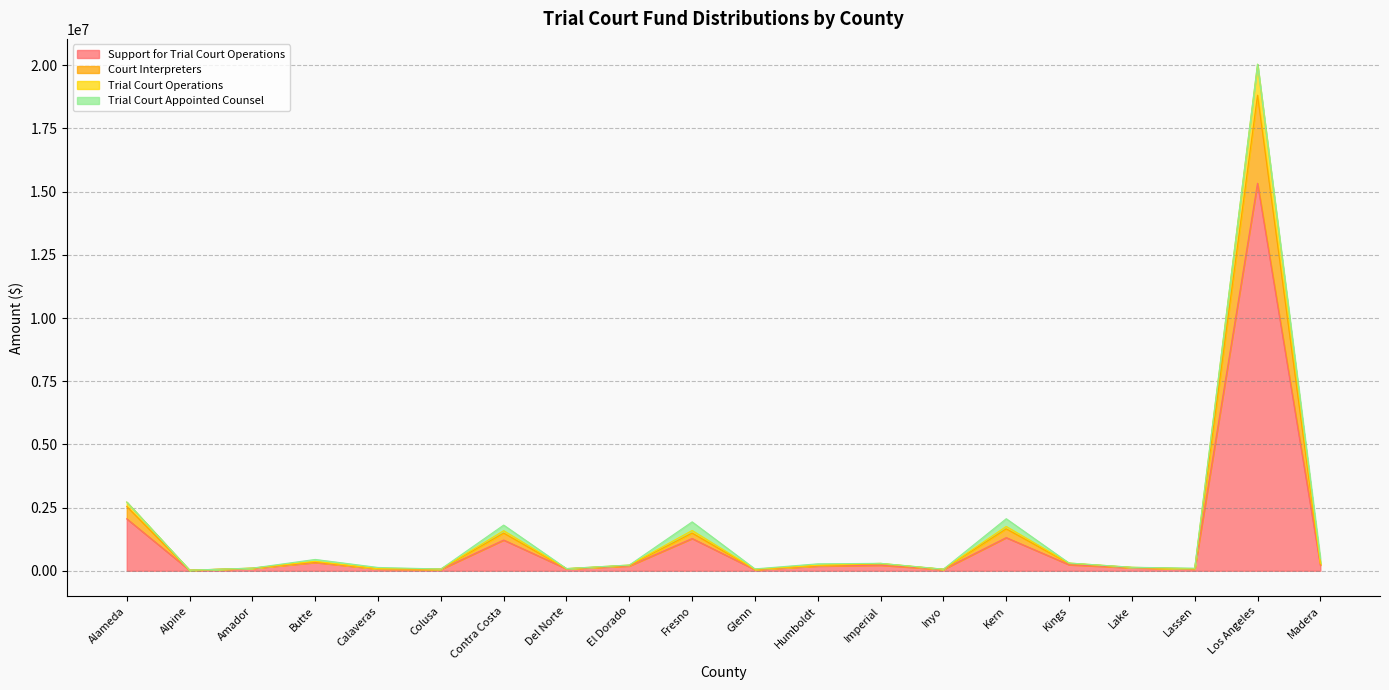

True or false: Trial Court Operations and Support for Trial Court Operations intersect in this chart.

False